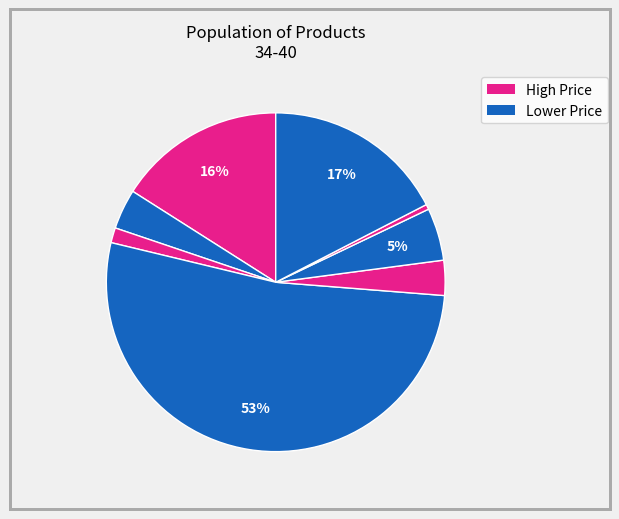

How many segments does this pie chart have?

8